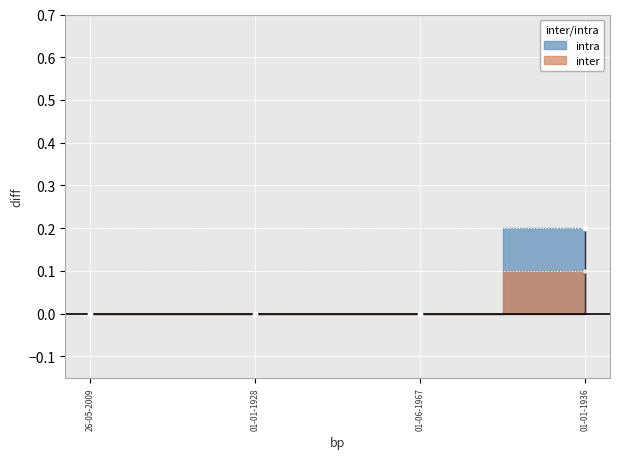

At which category is the sum across all series the highest?

01-01-1936